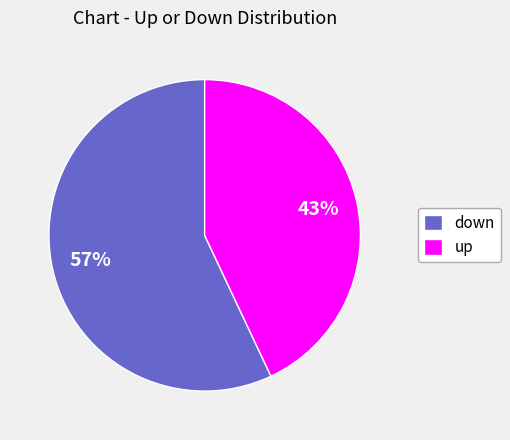

Which slice is the smallest?

up